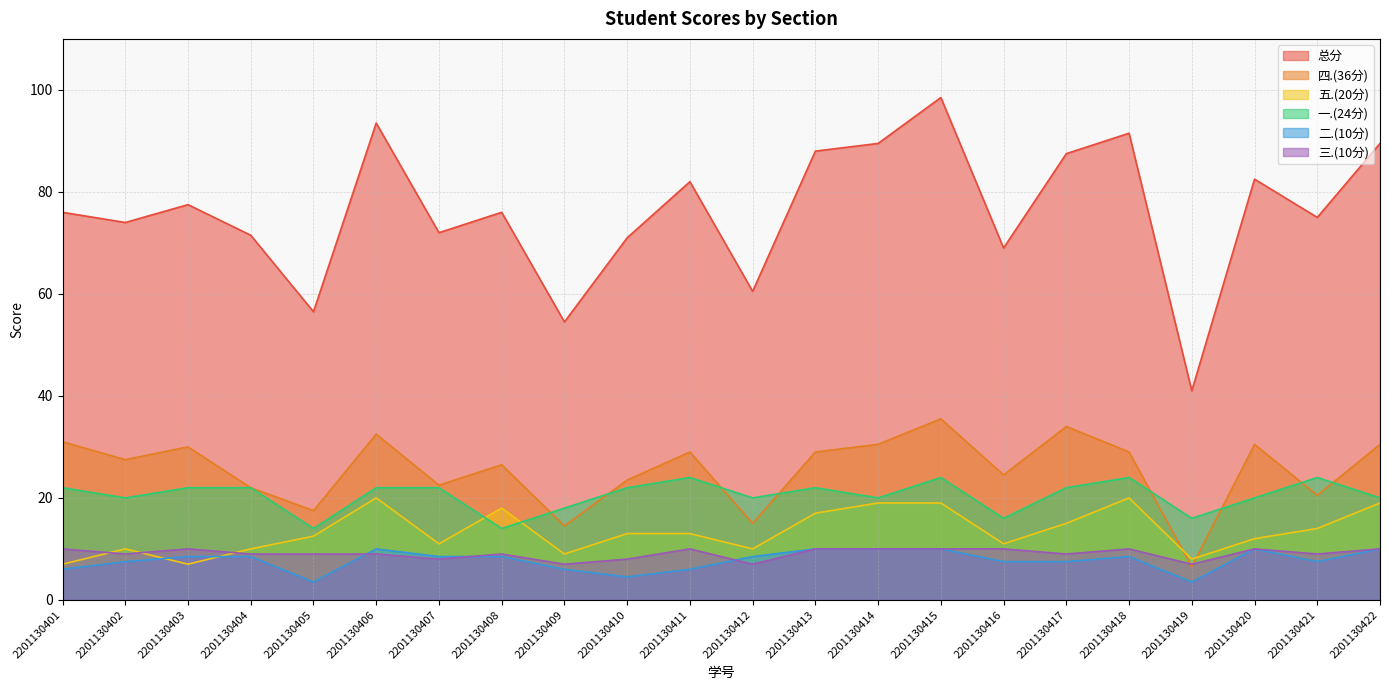

How many data points in 二.(10分) are above 8?

12